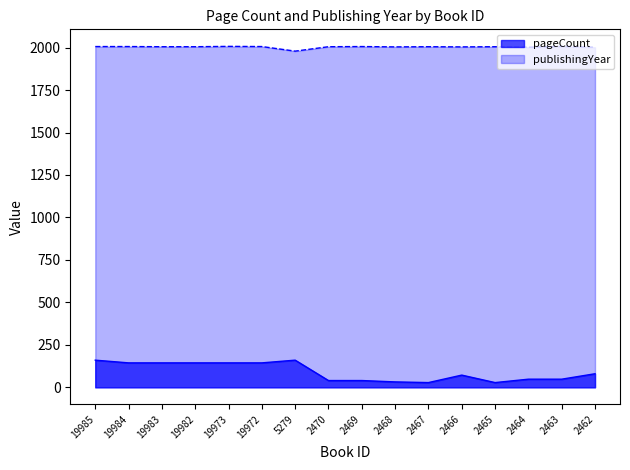

What is the difference between the highest and lowest values at 2469?

1966